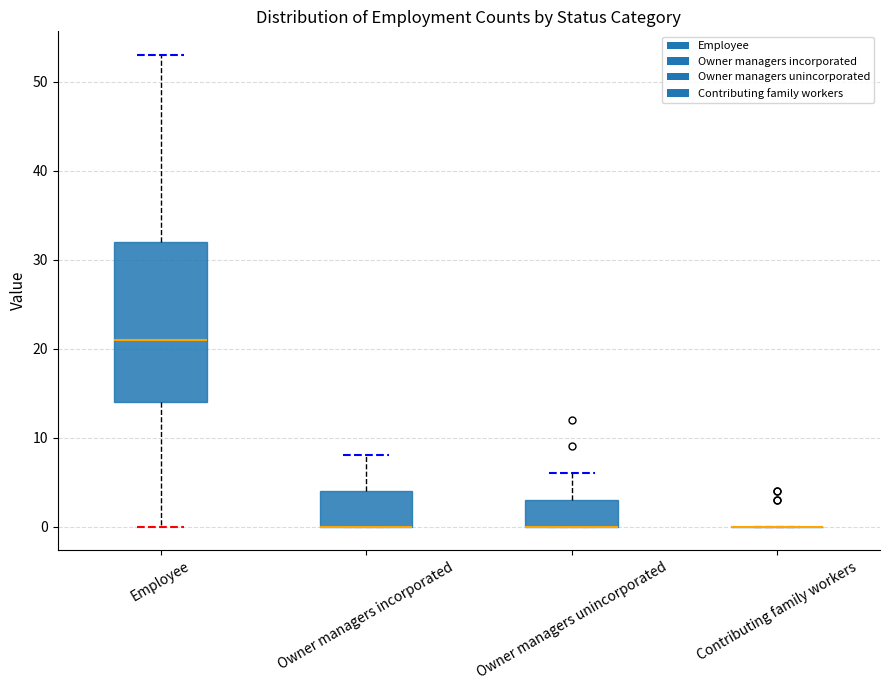

Reading left to right, read every box against the y-axis: the position of its median line, the range the box covers, and the ends of its whiskers. The values are not printed on the chart, so give them approximately, as read against the axis.

Employee: median 21, box 14 to 32, whiskers 0 to 53
Owner managers incorporated: median 0 (drawn on the box's lower edge), box 0 to 4, whiskers 0 to 8
Owner managers unincorporated: median 0 (drawn on the box's lower edge), box 0 to 3, whiskers 0 to 6
Contributing family workers: box collapsed to a line at 0, whiskers 0 to 0